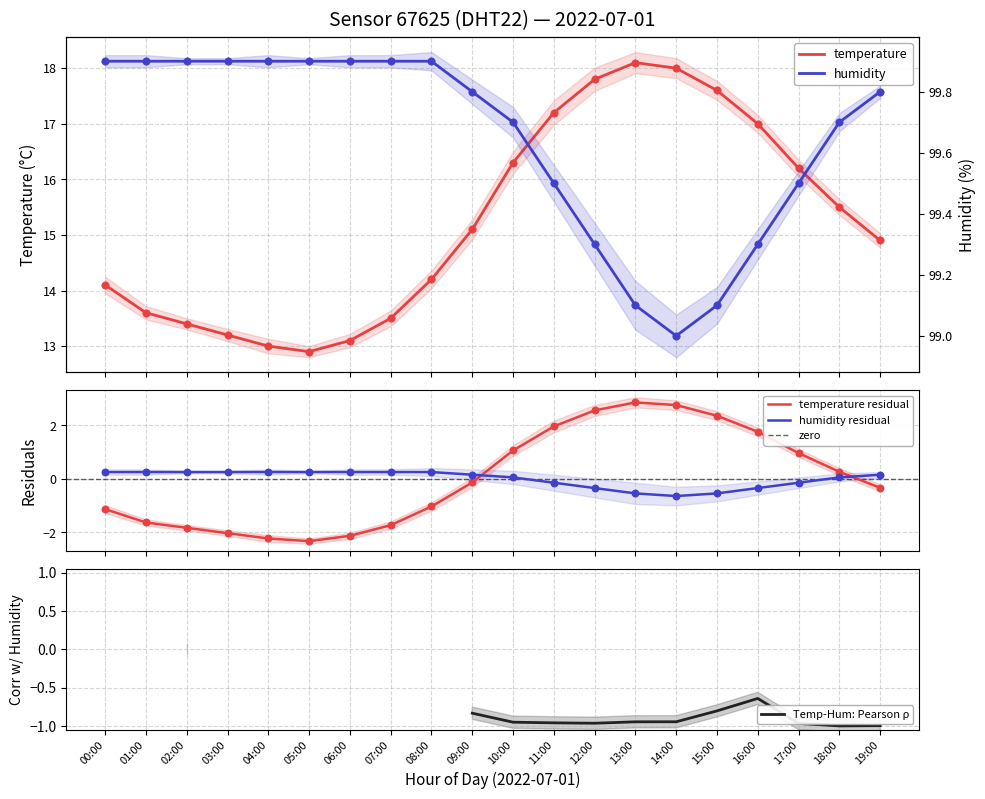

At which category is the sum across all series the highest?

13:00